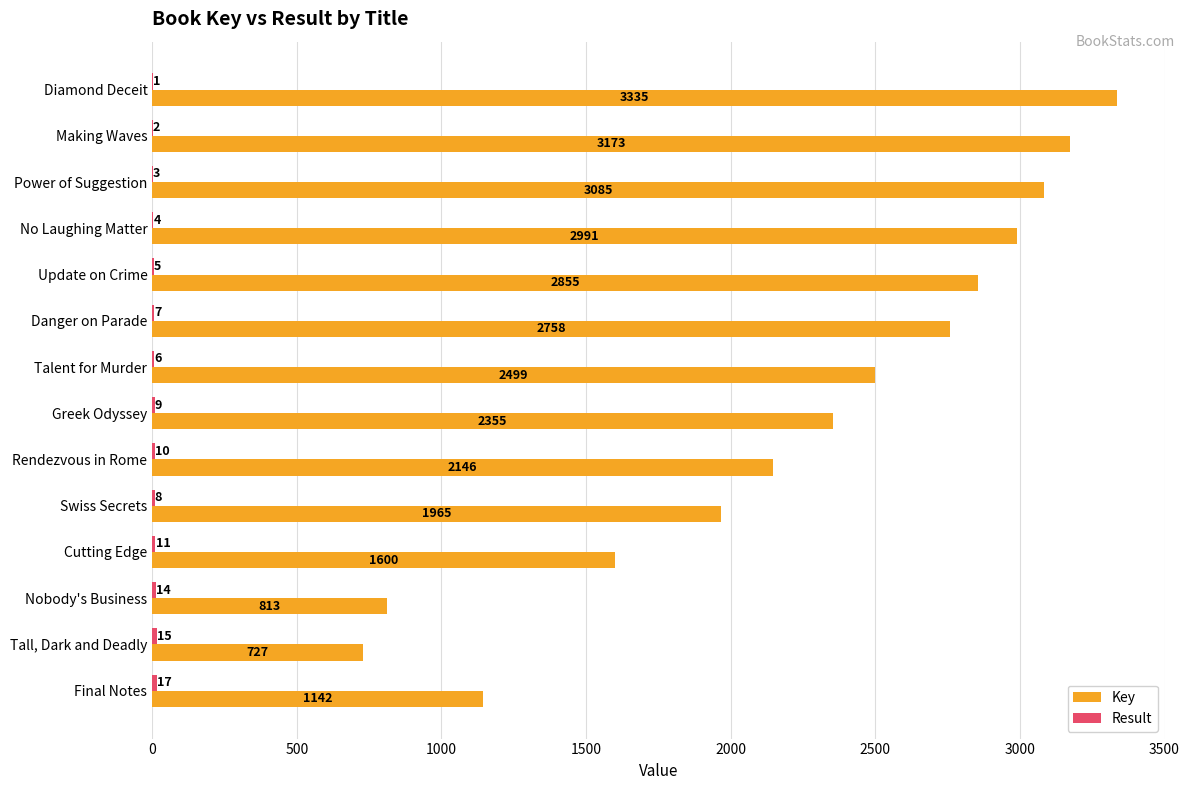

At which category is the sum across all series the highest?

Diamond Deceit